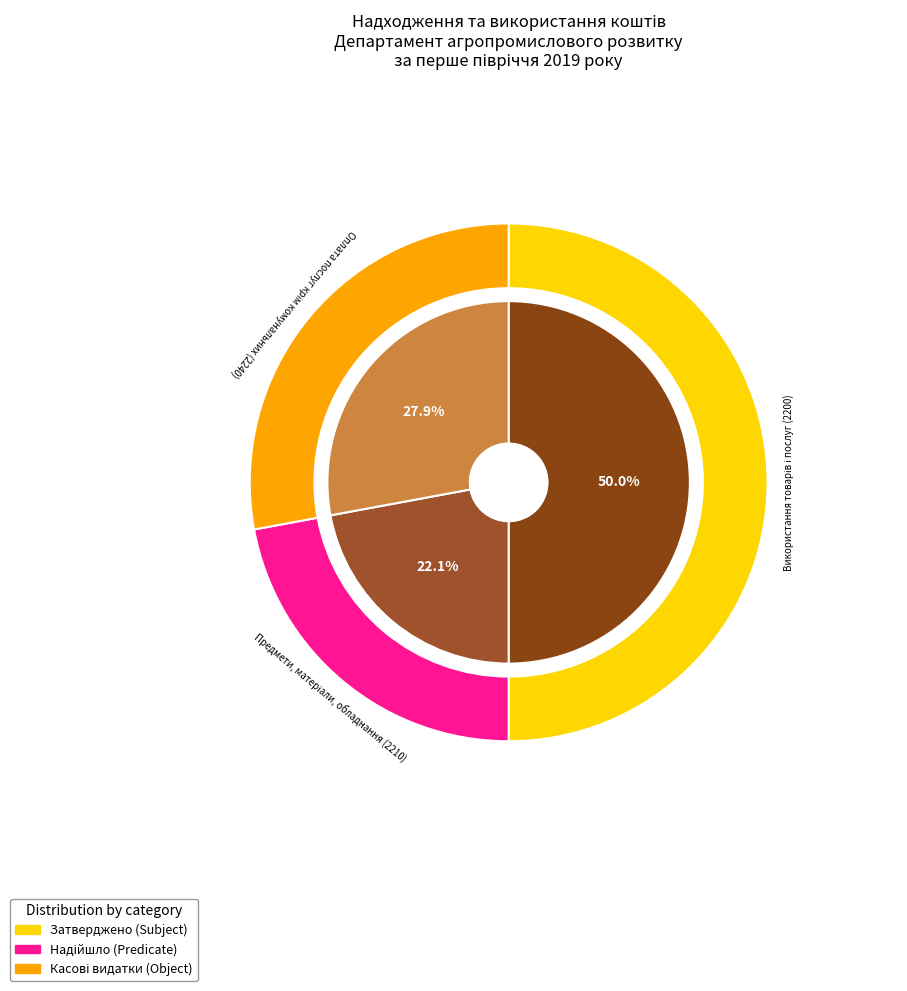

The Поточні видатки (2000) slice represents 31% of the pie. True or false?

False